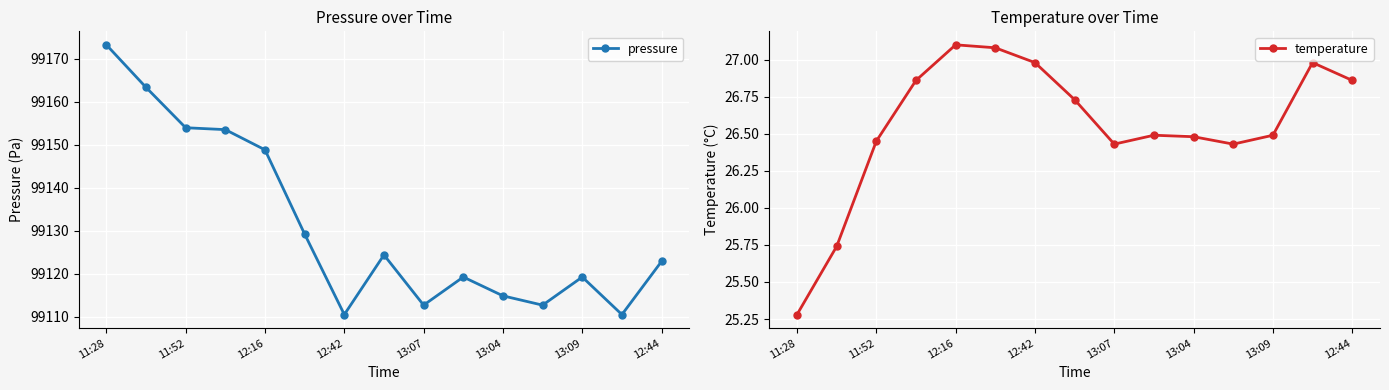

What is the minimum value for pressure?

99110.6